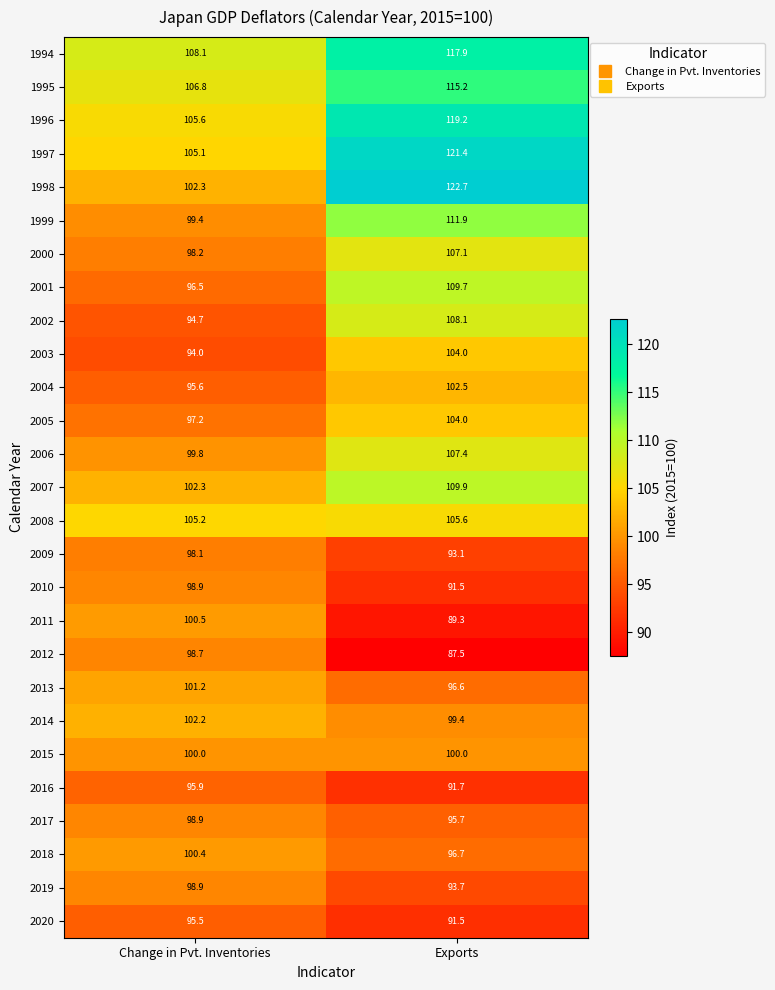

What is the total value across all series at Exports?

2793.3